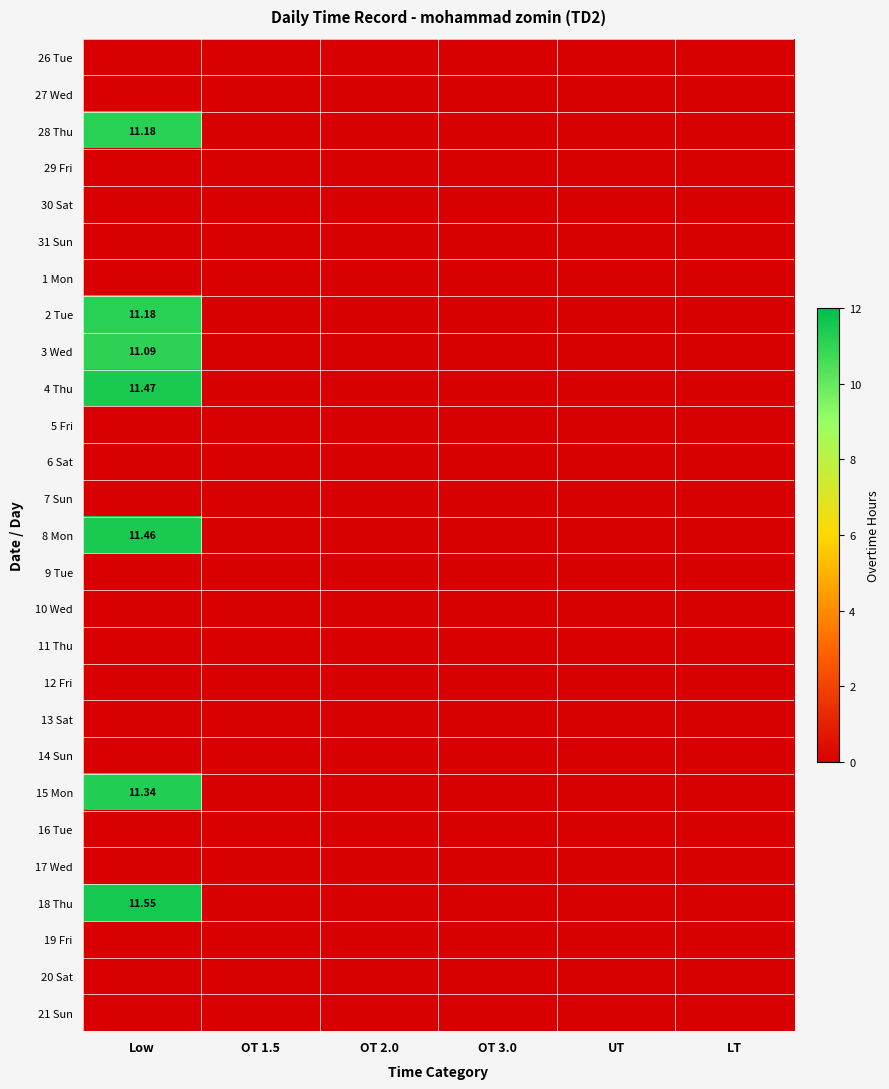

What is the greatest value displayed?

11.6